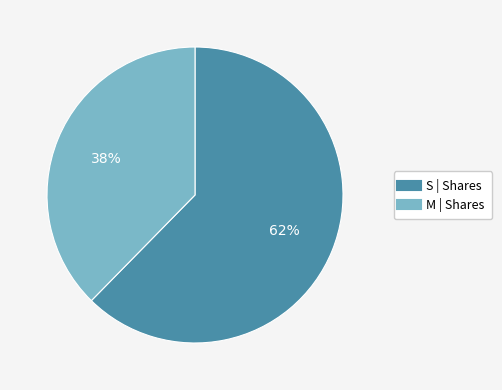

How many segments does this pie chart have?

2